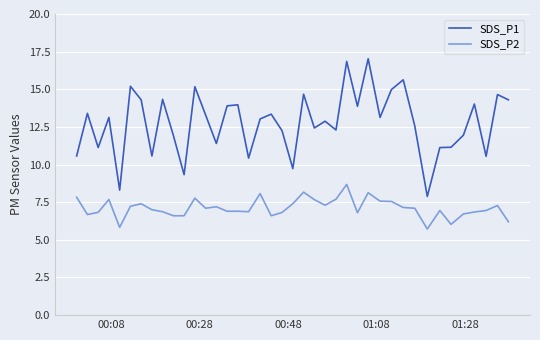

True or false: SDS_P1 and SDS_P2 cross at least once.

False